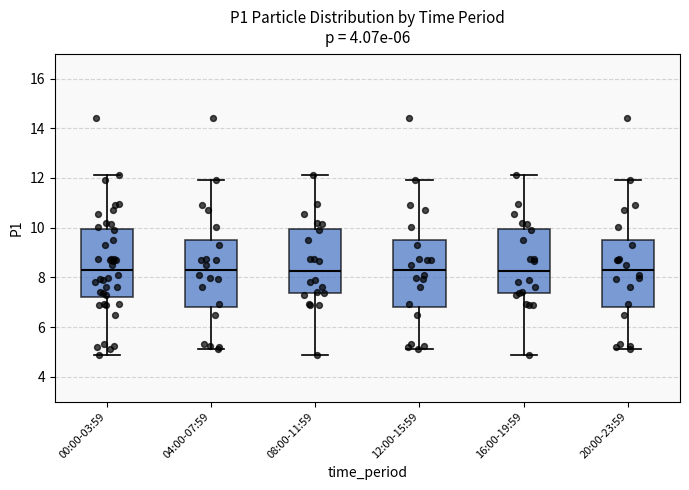

Reading left to right, read every box against the y-axis: the position of its median line, the range the box covers, and the ends of its whiskers. The values are not printed on the chart, so give them approximately, as read against the axis.

00:00-03:59: median 8.4, box 7.2 to 10.0, whiskers 4.8 to 12.2
04:00-07:59: median 8.4, box 6.8 to 9.4, whiskers 5.2 to 12.0
08:00-11:59: median 8.2, box 7.4 to 10.0, whiskers 4.8 to 12.2
12:00-15:59: median 8.4, box 6.8 to 9.4, whiskers 5.2 to 12.0
16:00-19:59: median 8.2, box 7.4 to 10.0, whiskers 4.8 to 12.2
20:00-23:59: median 8.4, box 6.8 to 9.4, whiskers 5.2 to 12.0